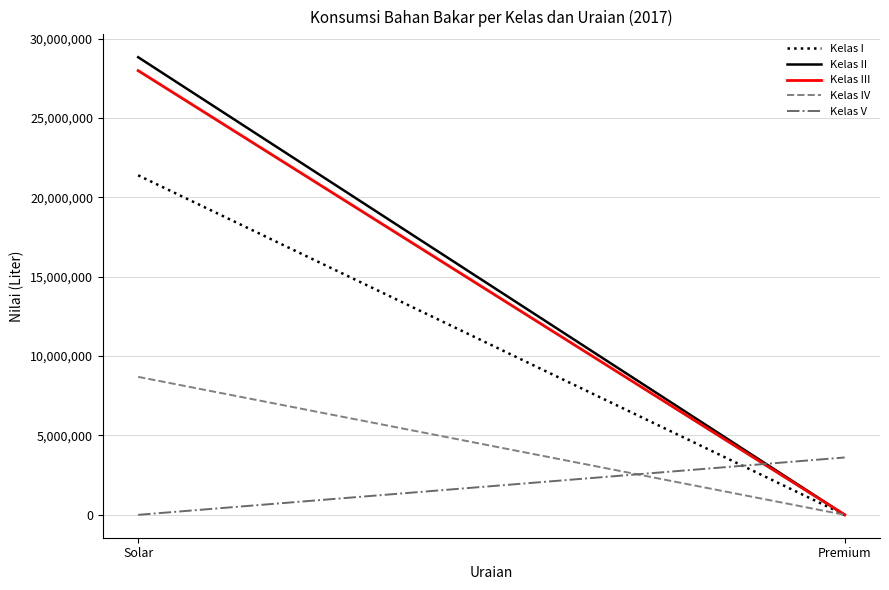

What is the sum of all Kelas III values?

27986112